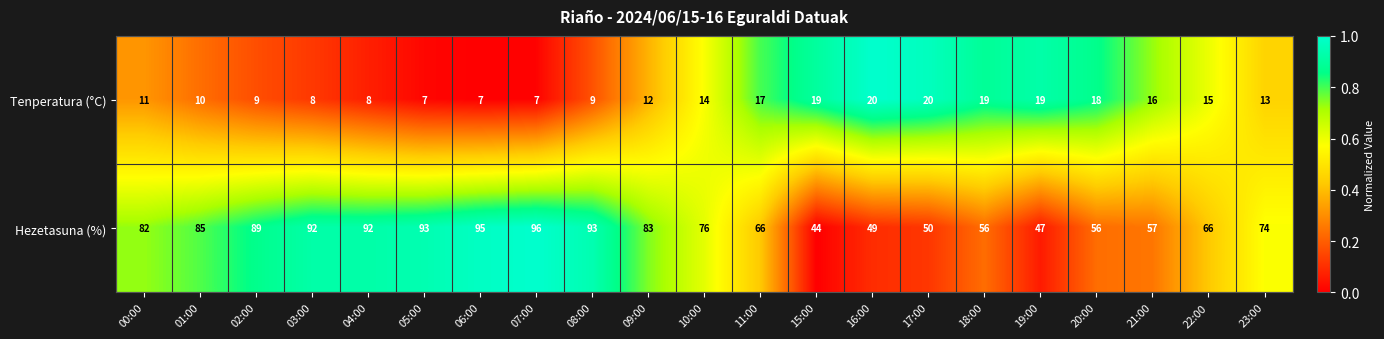

The Hezetasuna (%) series shows 16 at 19:00. True or false?

False